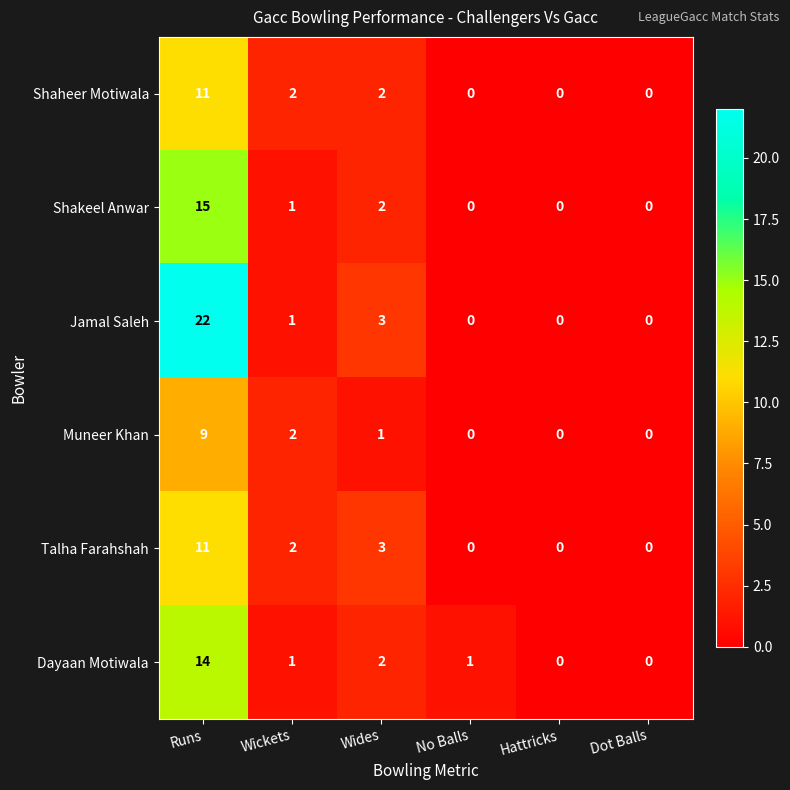

The value of Shakeel Anwar at Wides is 3. True or false?

False